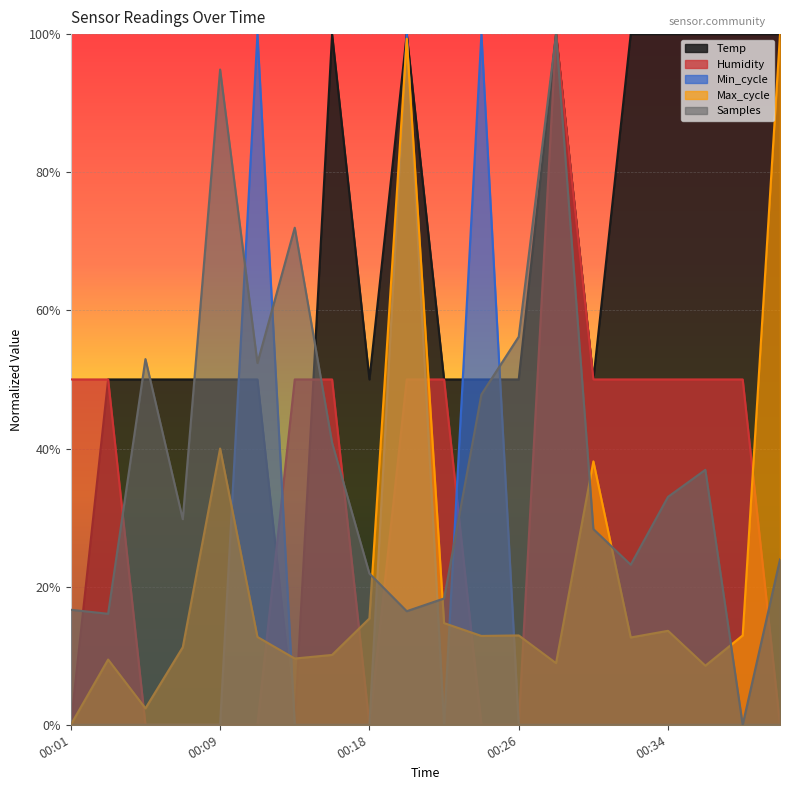

What are all the series names shown in the legend?

Temp, Humidity, Min_cycle, Max_cycle, Samples